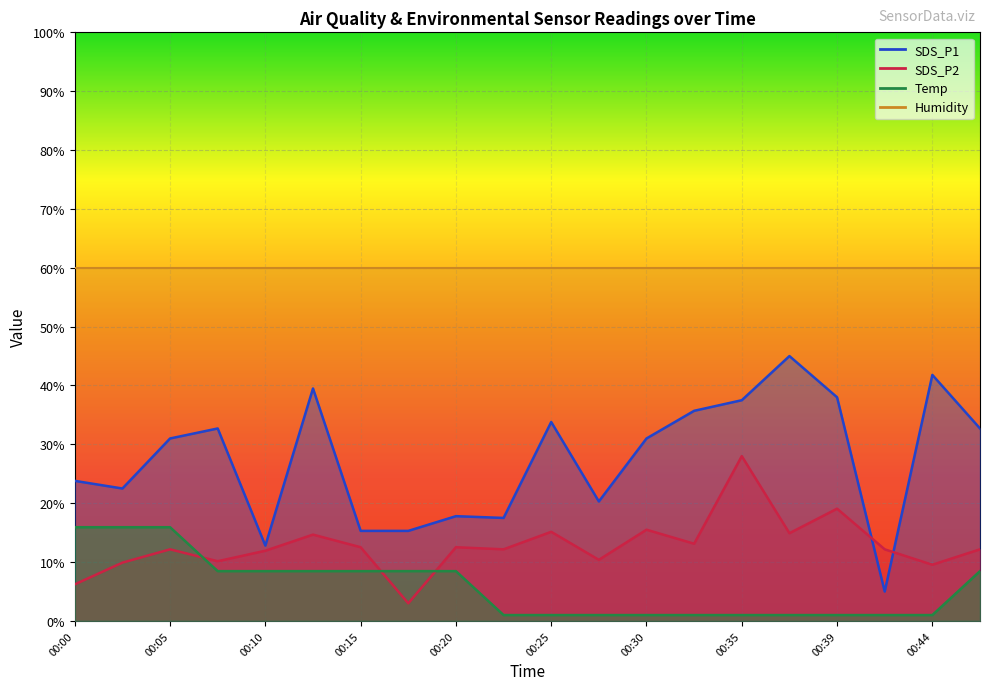

The SDS_P2 series shows 30.2 at 00:39. True or false?

False